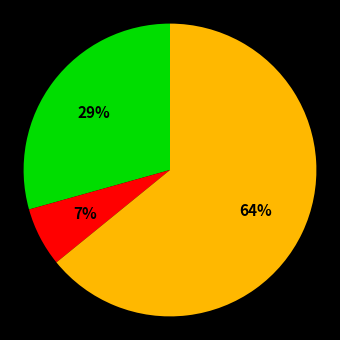

To the nearest percent, what is the average slice percentage?

33%